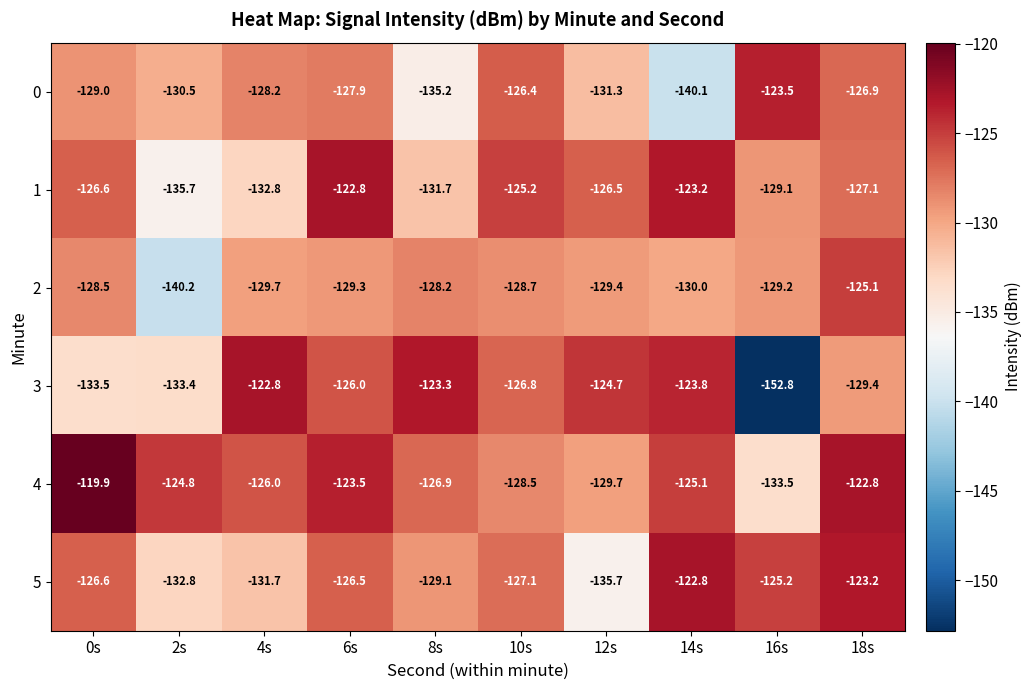

Read the 5 value at 4s.

-131.7